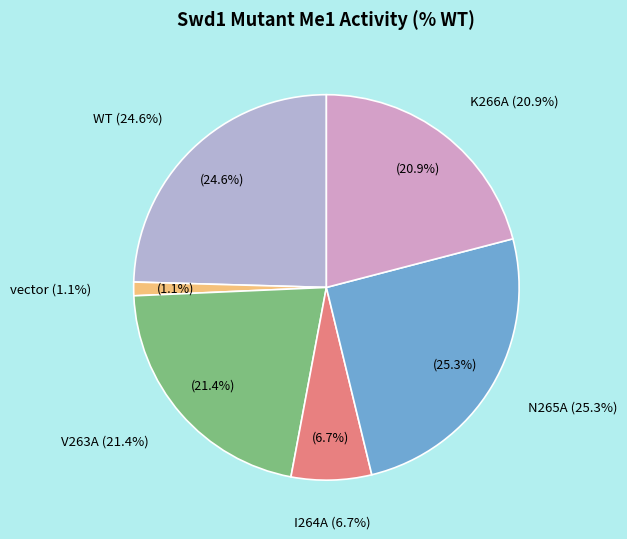

How many slices are in this pie chart?

6